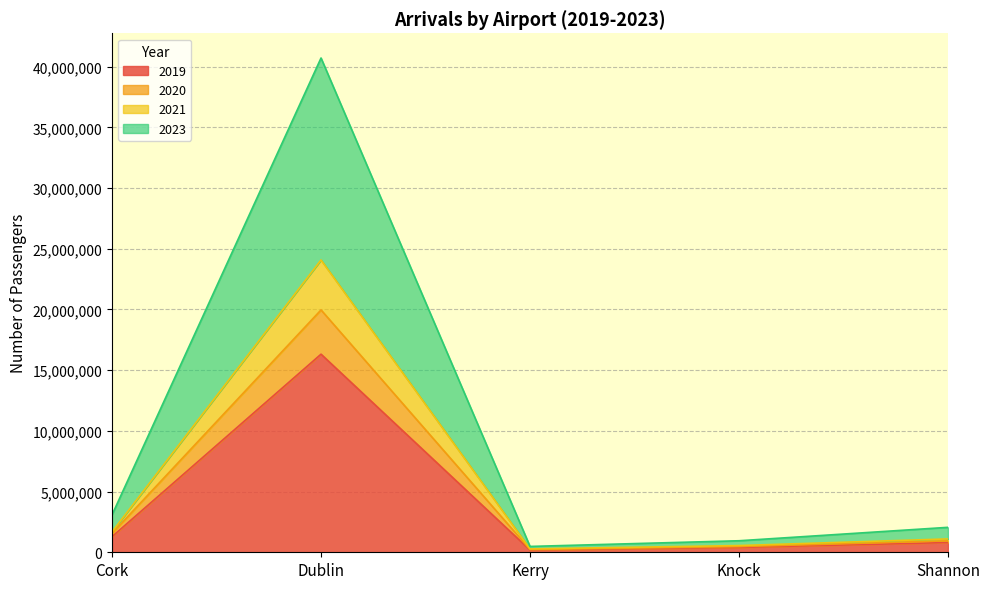

What is the difference between the highest and lowest values at Shannon?

1250948